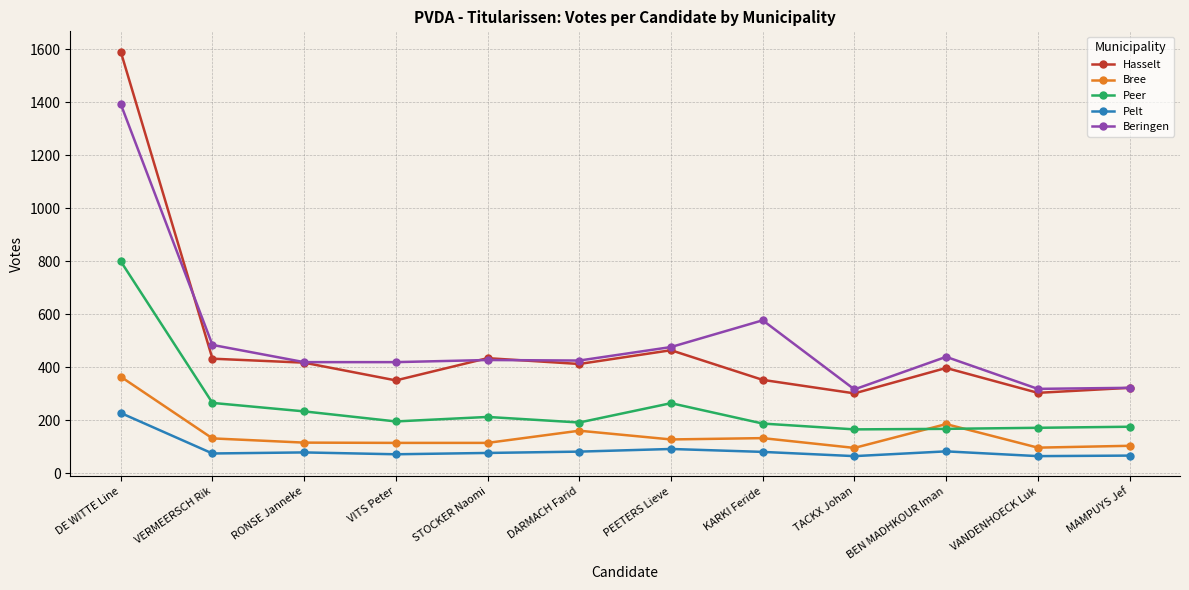

True or false: Hasselt and Peer cross at least once.

False